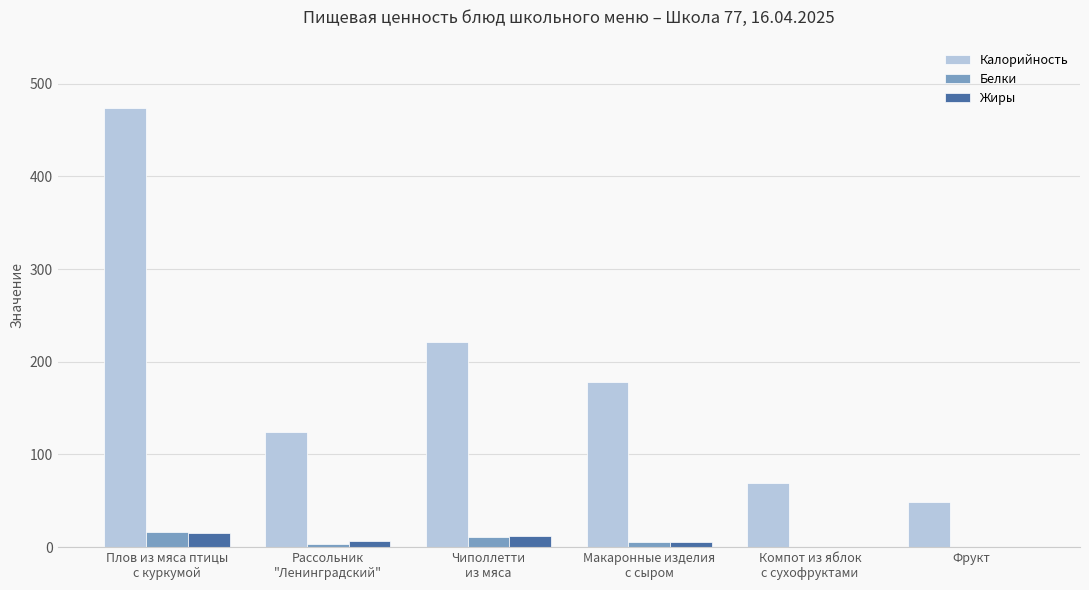

What are all the series names shown in the legend?

Калорийность, Белки, Жиры